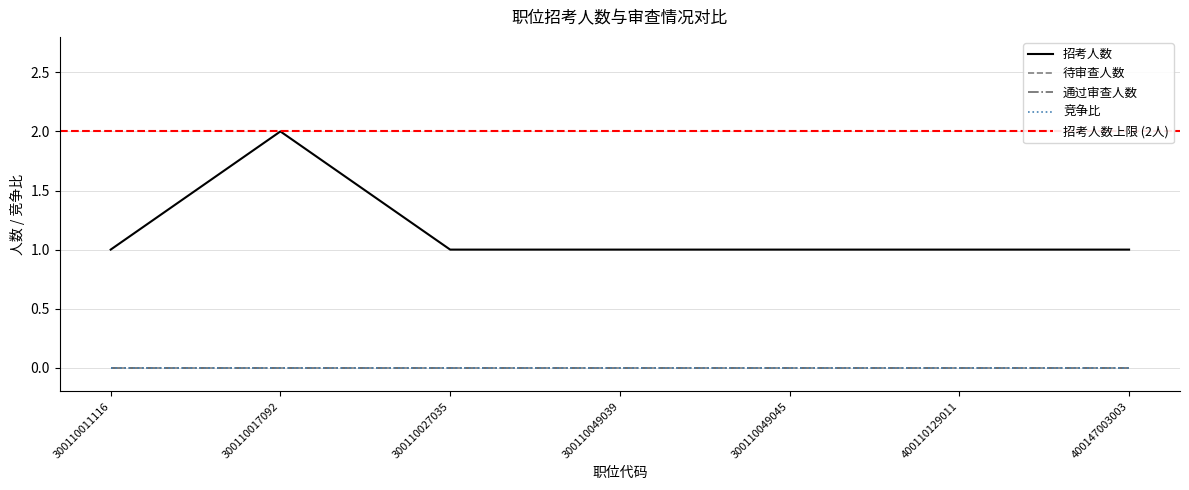

Which series has the largest total across all categories?

招考人数